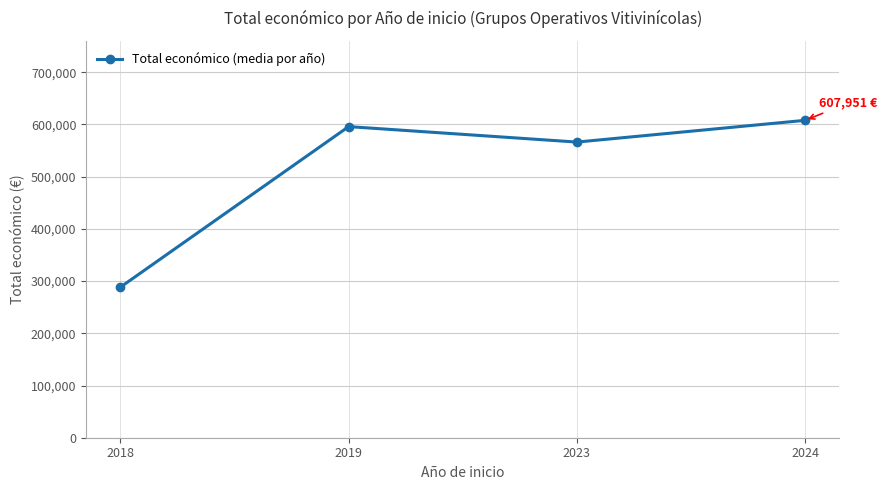

True or false: there are more than 1 points higher than both neighbors.

False